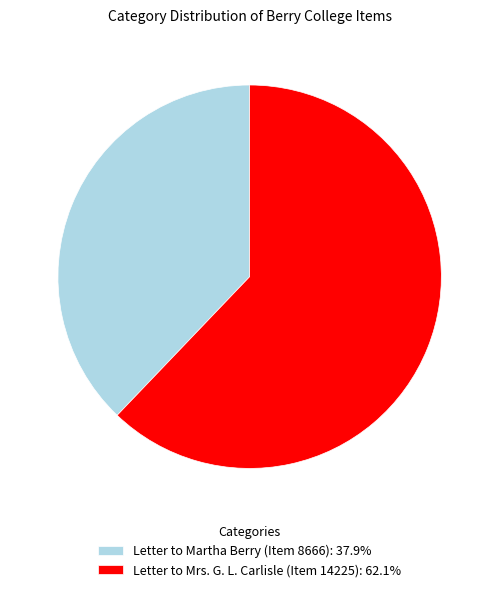

Does Letter to Martha Berry (Item 8666): 37.9% account for over 50% of the chart?

No